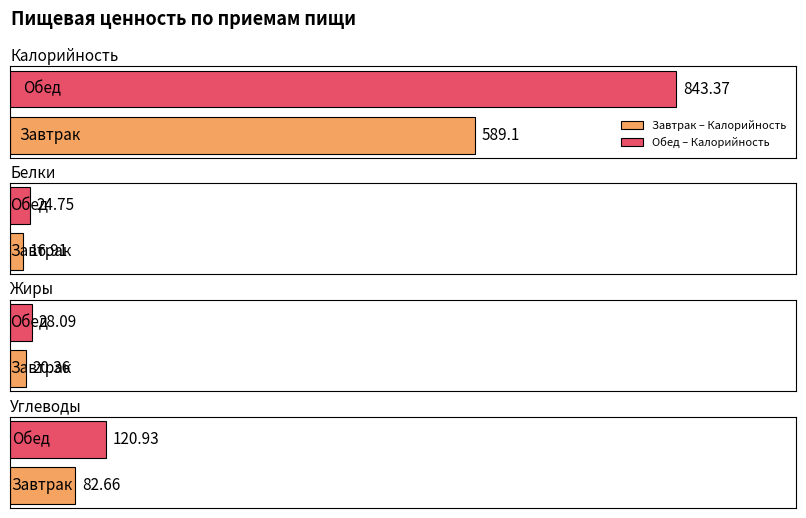

What is the highest value of the Углеводы series?

120.9